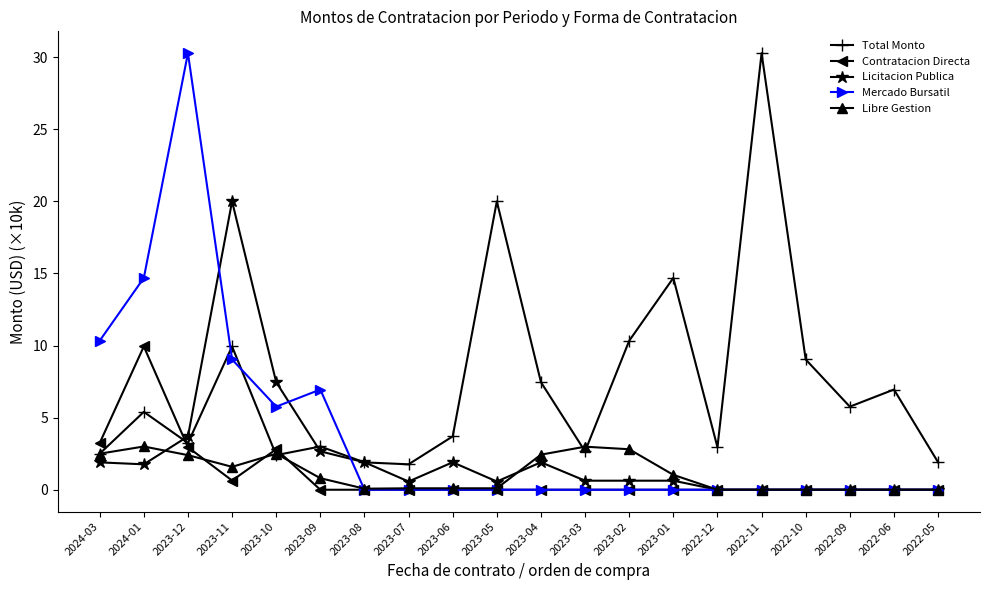

What are all the series names shown in the legend?

Total Monto, Contratacion Directa, Licitacion Publica, Mercado Bursatil, Libre Gestion